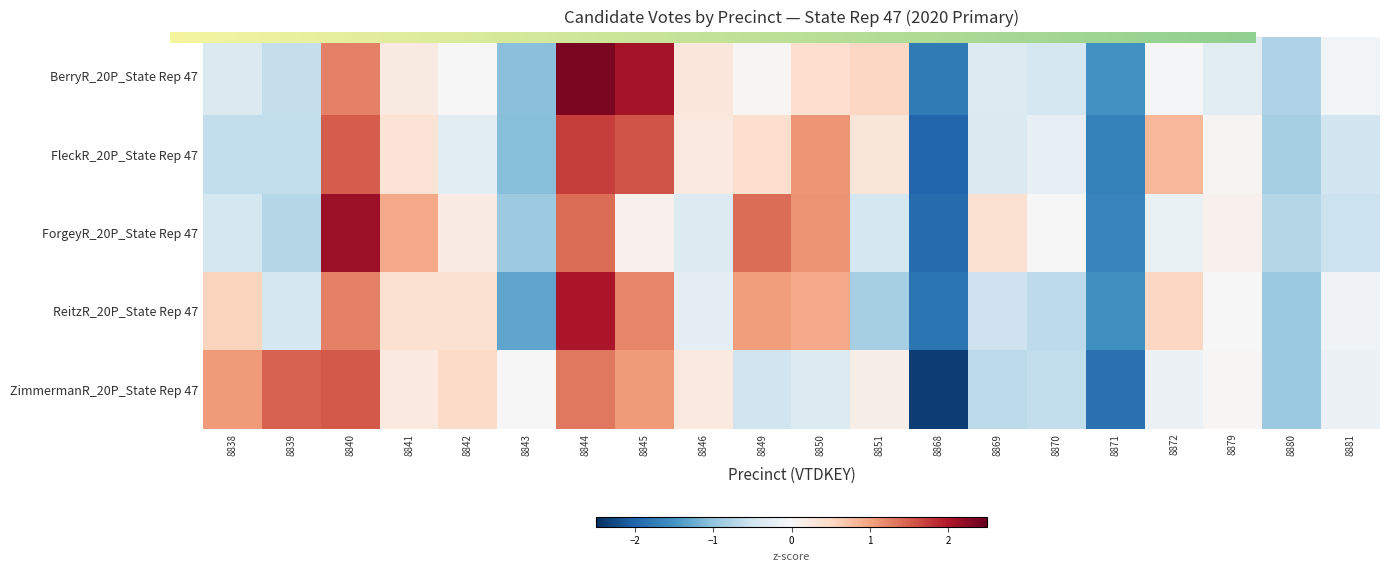

How many data points in ZimmermanR_20P_State Rep 47 are above 0?

10